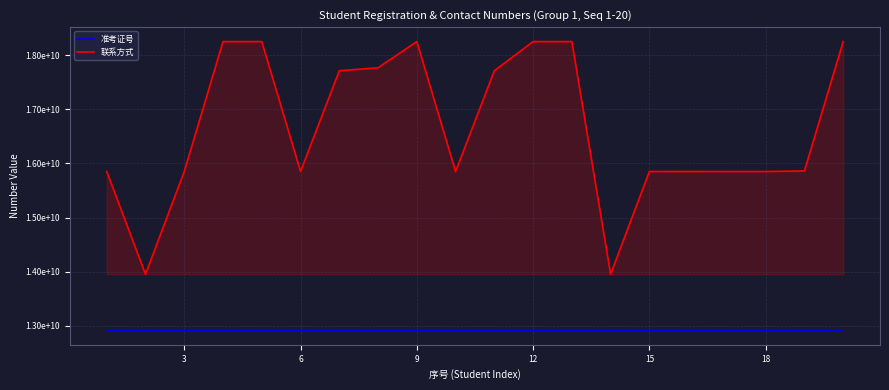

What is the spread (max minus min) of values at 15?

2936411984